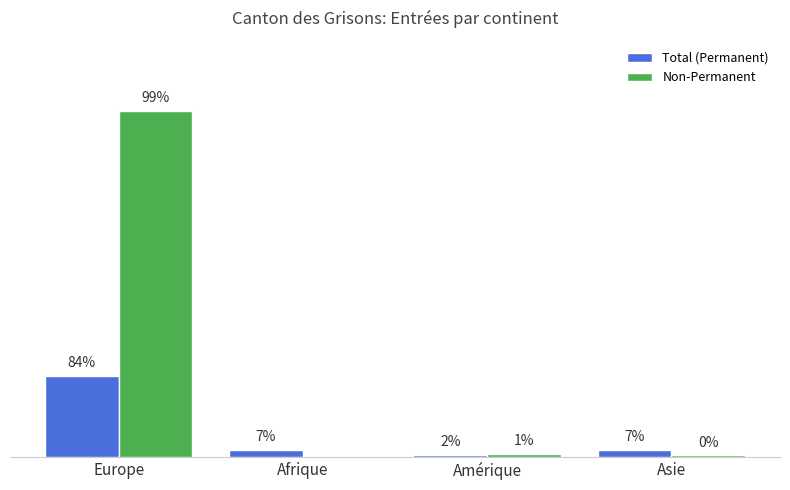

What is the label of the 2nd bar from the left?

Afrique